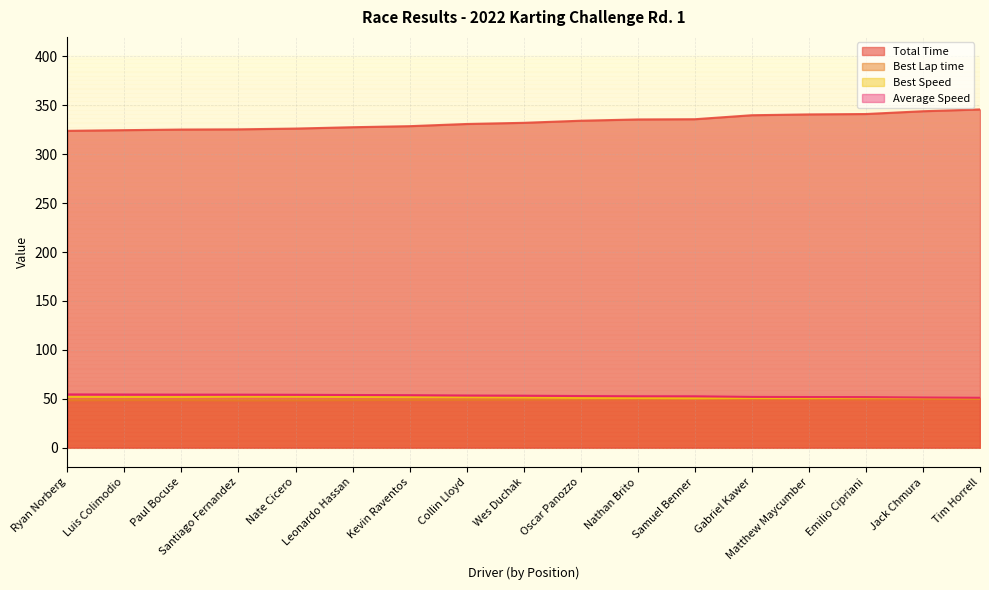

What is the label of the 14th point from the left?

Matthew Maycumber